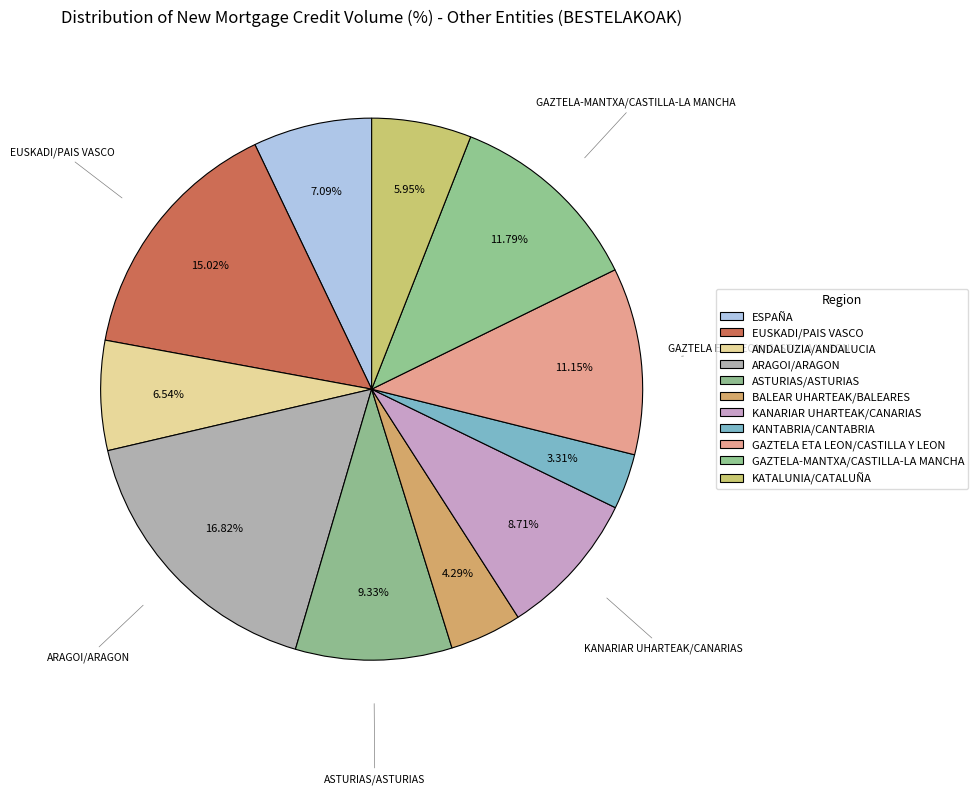

Count the number of slices in the pie.

11